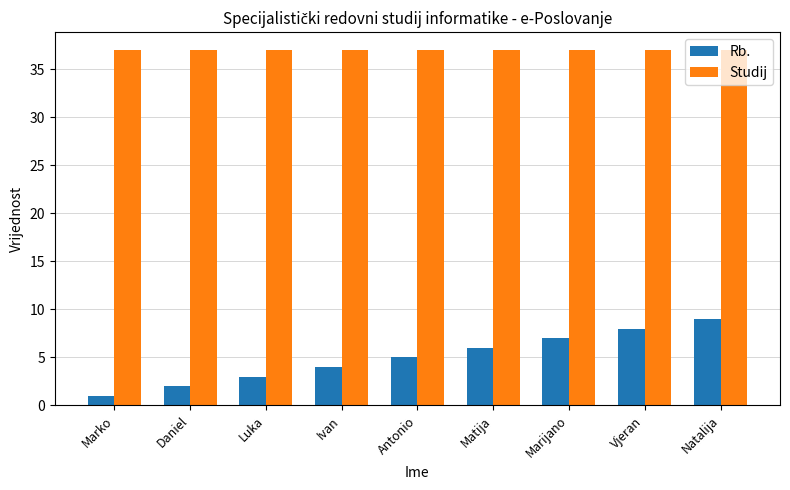

Is it true that Rb. equals 2 at Natalija?

False